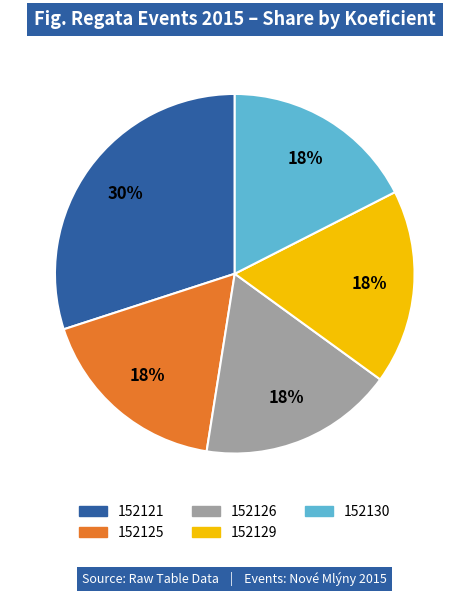

How many slices are in this pie chart?

5